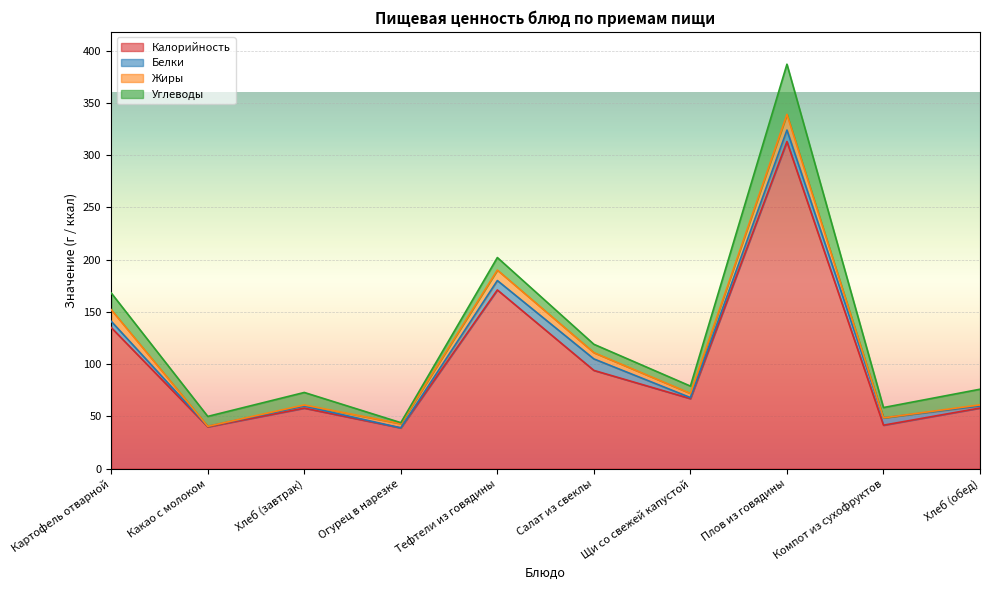

What are all the series names shown in the legend?

Калорийность, Белки, Жиры, Углеводы